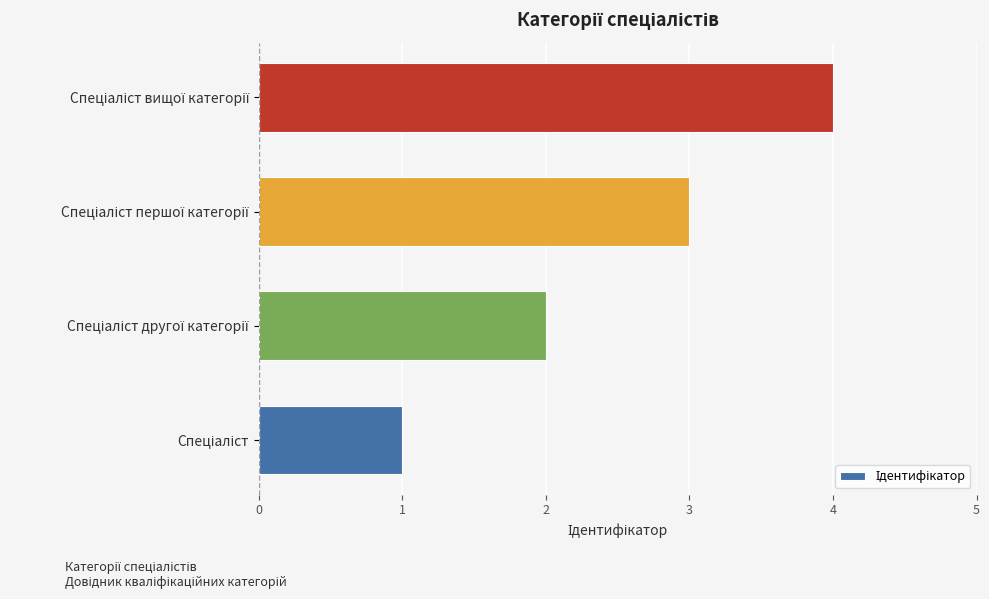

What is the greatest value displayed?

4